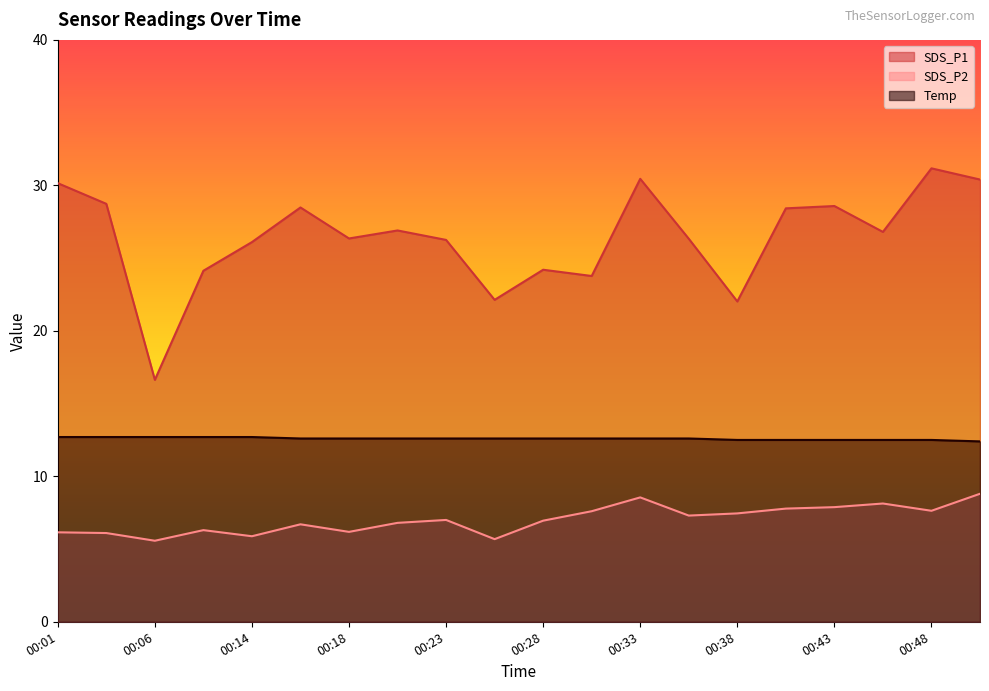

What is the total value across all series at 00:33?

51.6